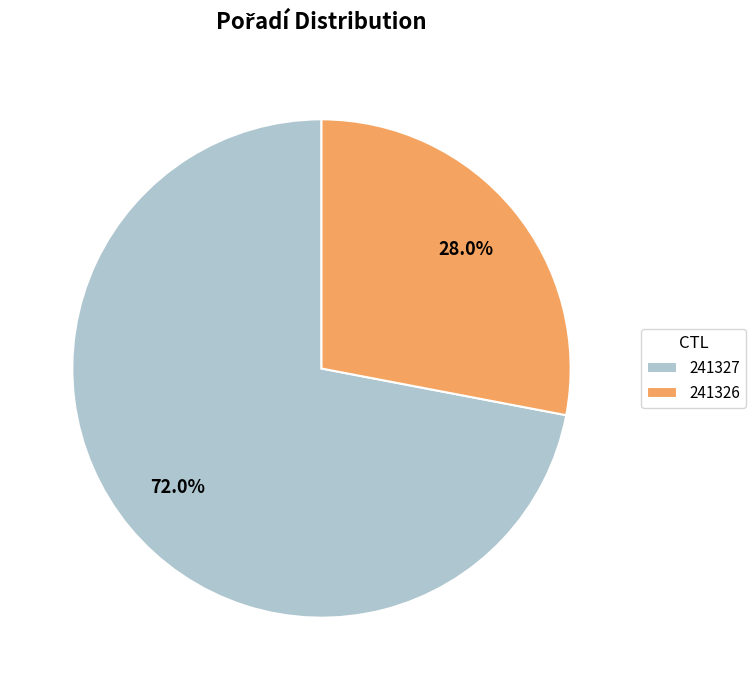

What is the total percentage of 241326 and 241327?

100.0%